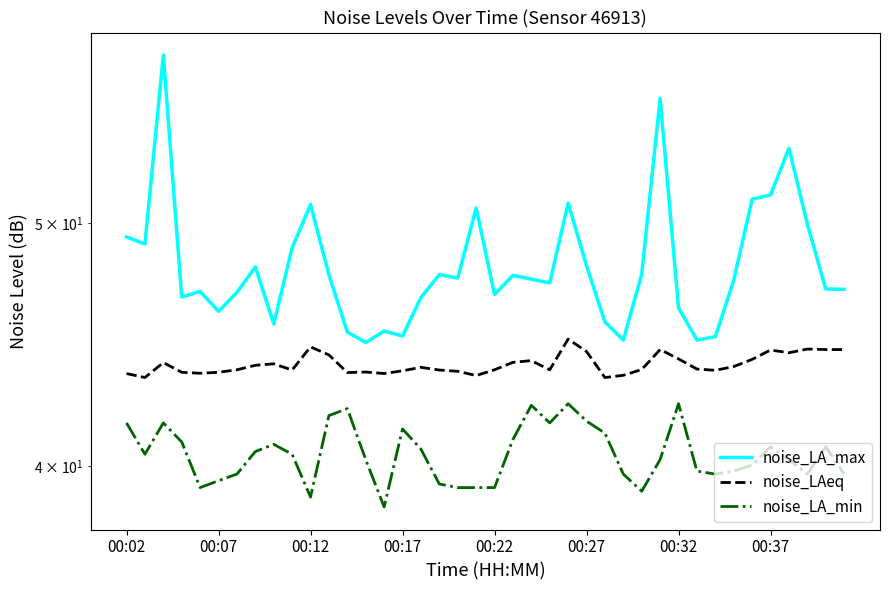

What is the value of the noise_LAeq point at the 21st from the left?

43.7